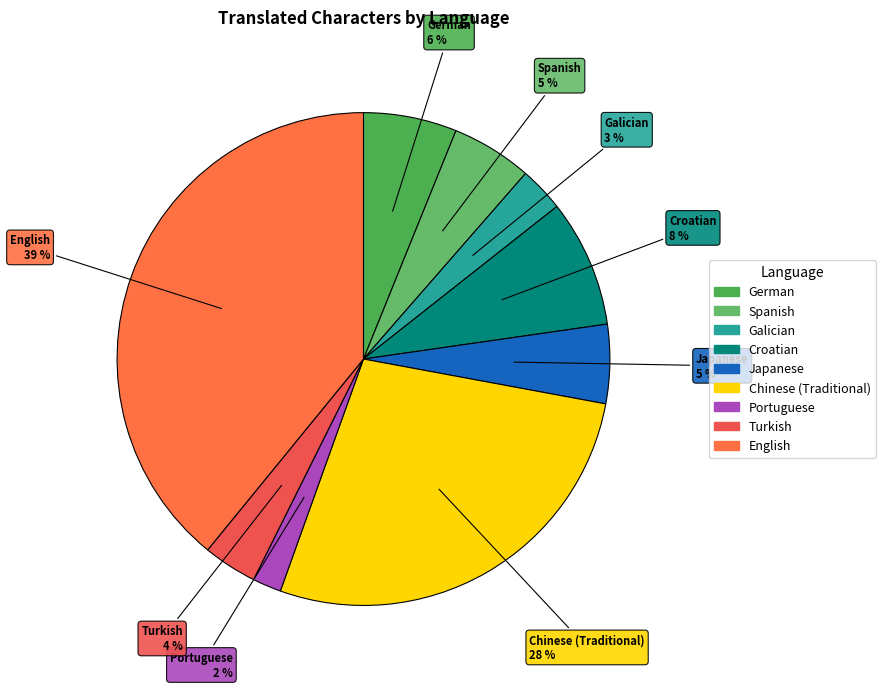

How many slices are in this pie chart?

9